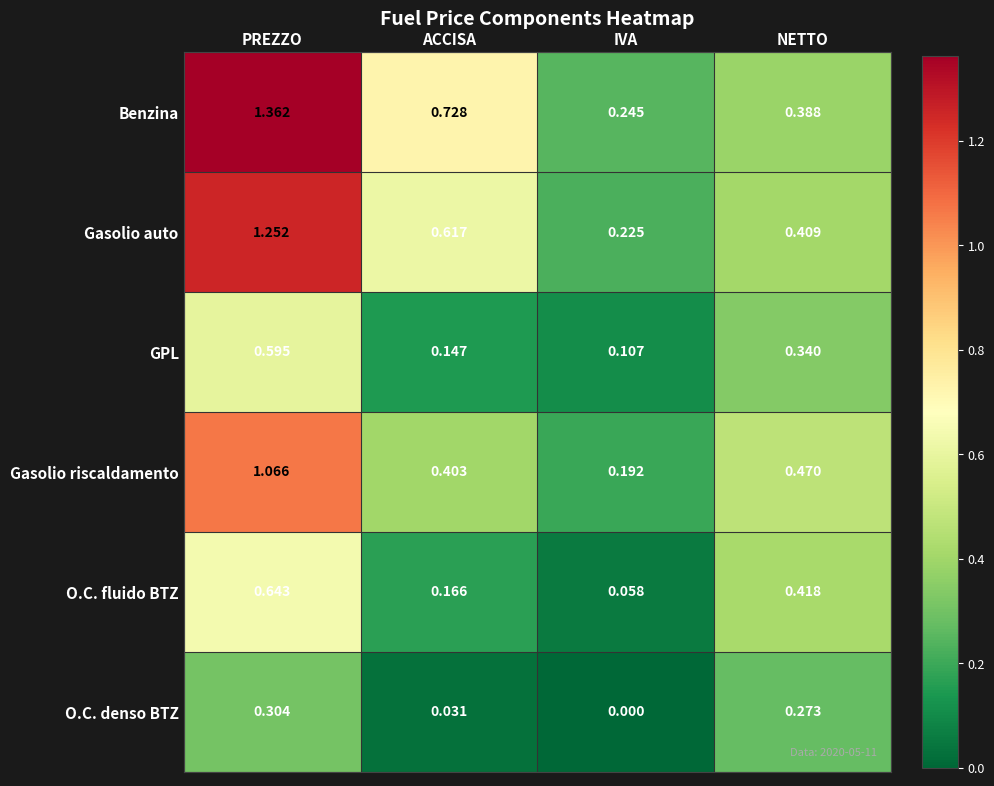

Rank the categories by Benzina value from highest to lowest.

PREZZO, ACCISA, NETTO, IVA